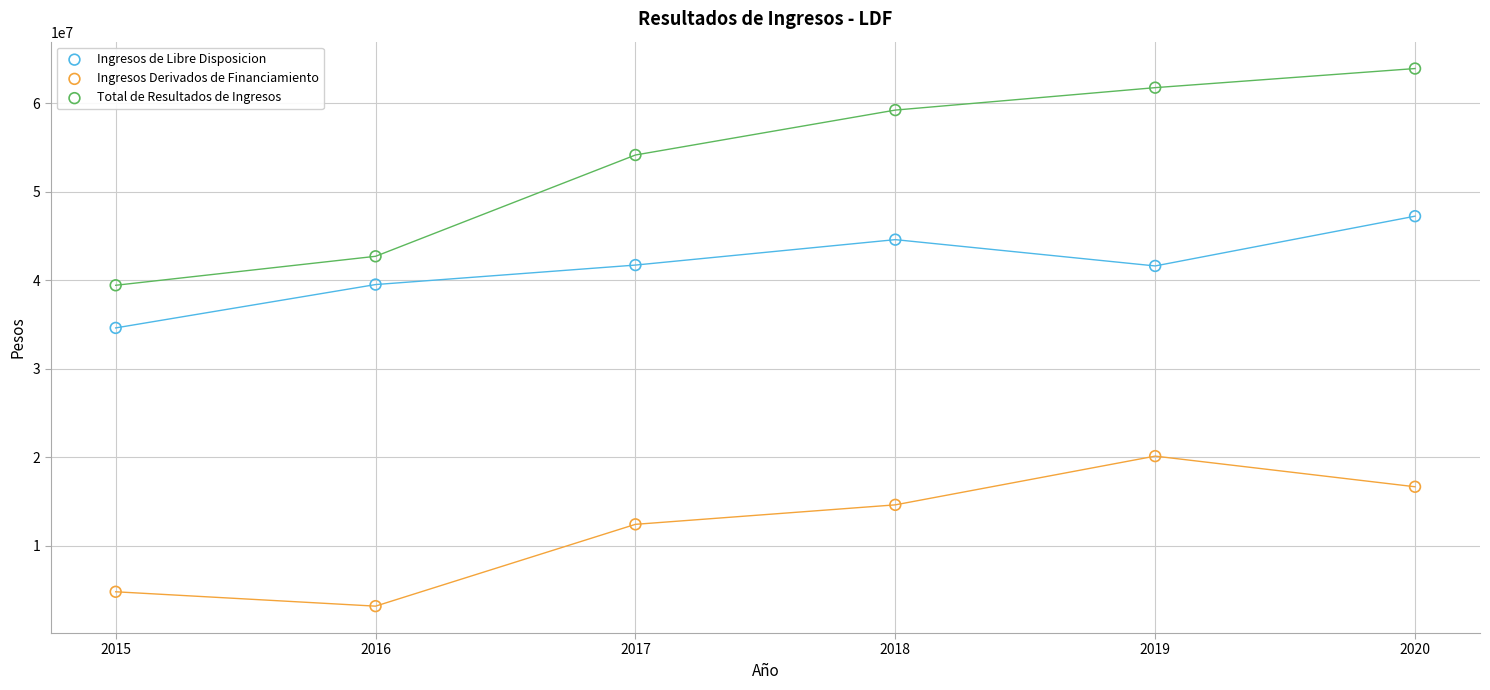

Across all data points, what is the range of X values (max minus min)?

5.0